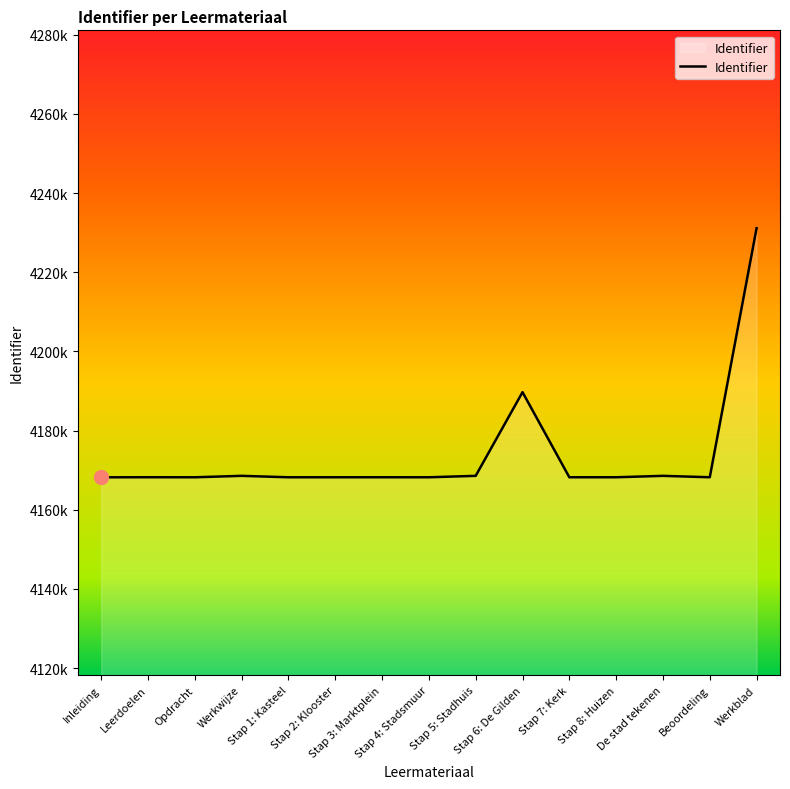

At which label is the value closest to 4199667?

Stap 6: De Gilden